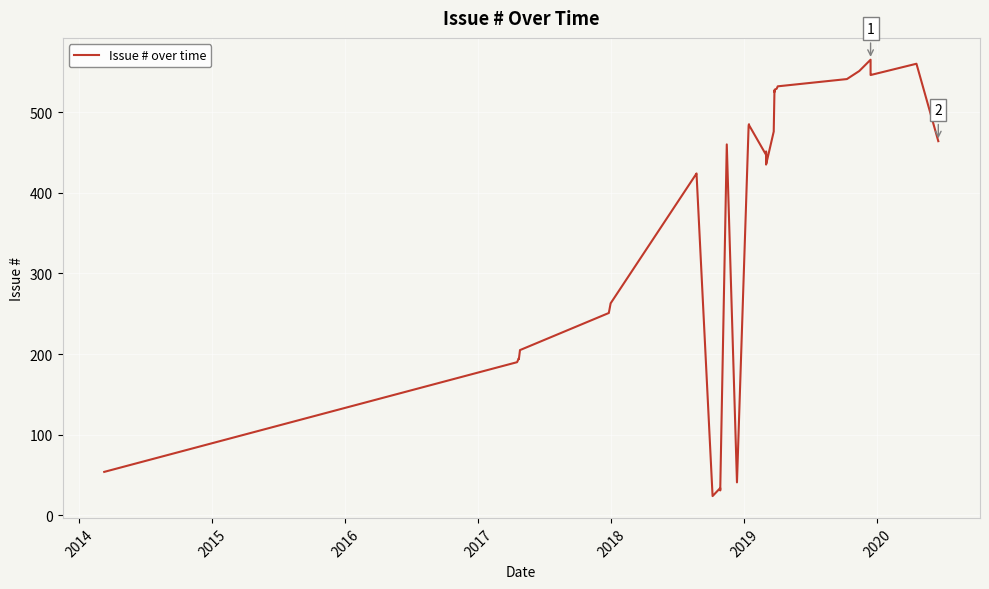

Does the chart display data point markers on the line(s)?

No